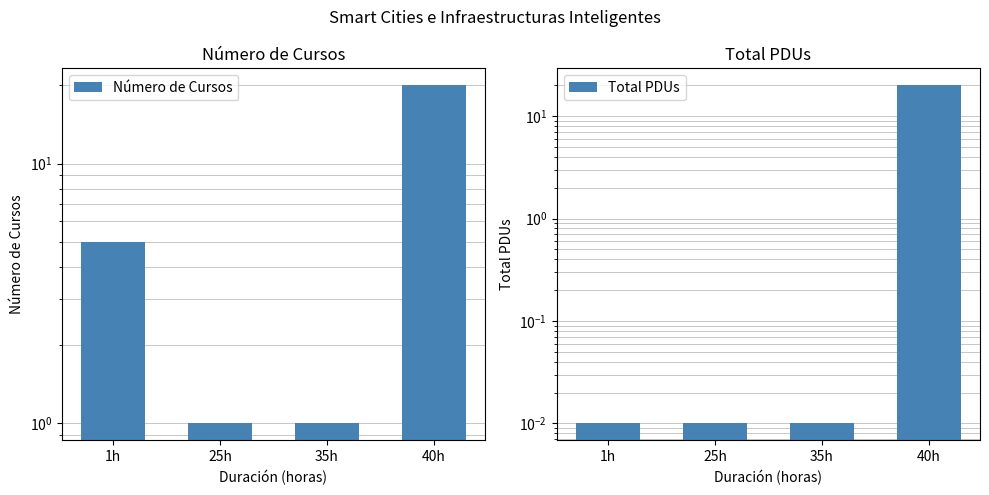

Reading left to right, transcribe all the data shown in this chart.

Número de Cursos: 5.0	1.0	1.0	20.0
Total PDUs: 0.0	0.0	0.0	20.0